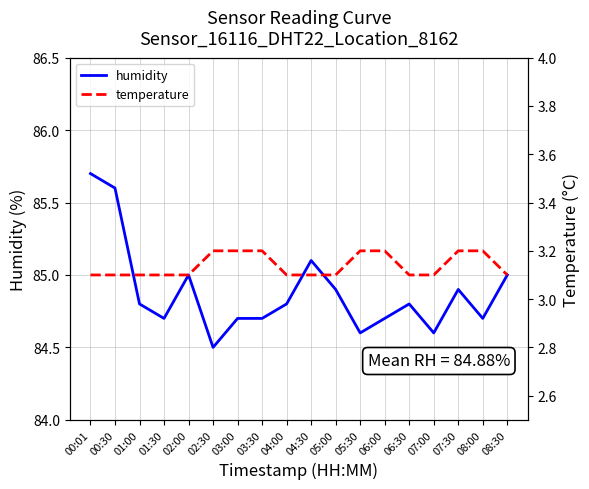

True or false: temperature has a value of 3.1 at 06:30.

True